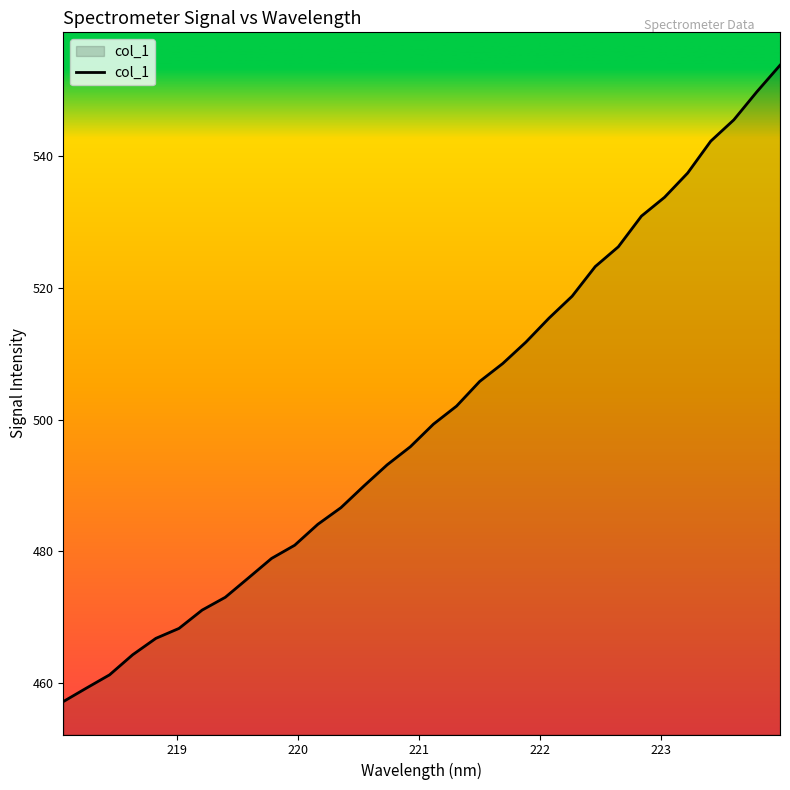

What is the difference between the maximum and minimum values?

96.7